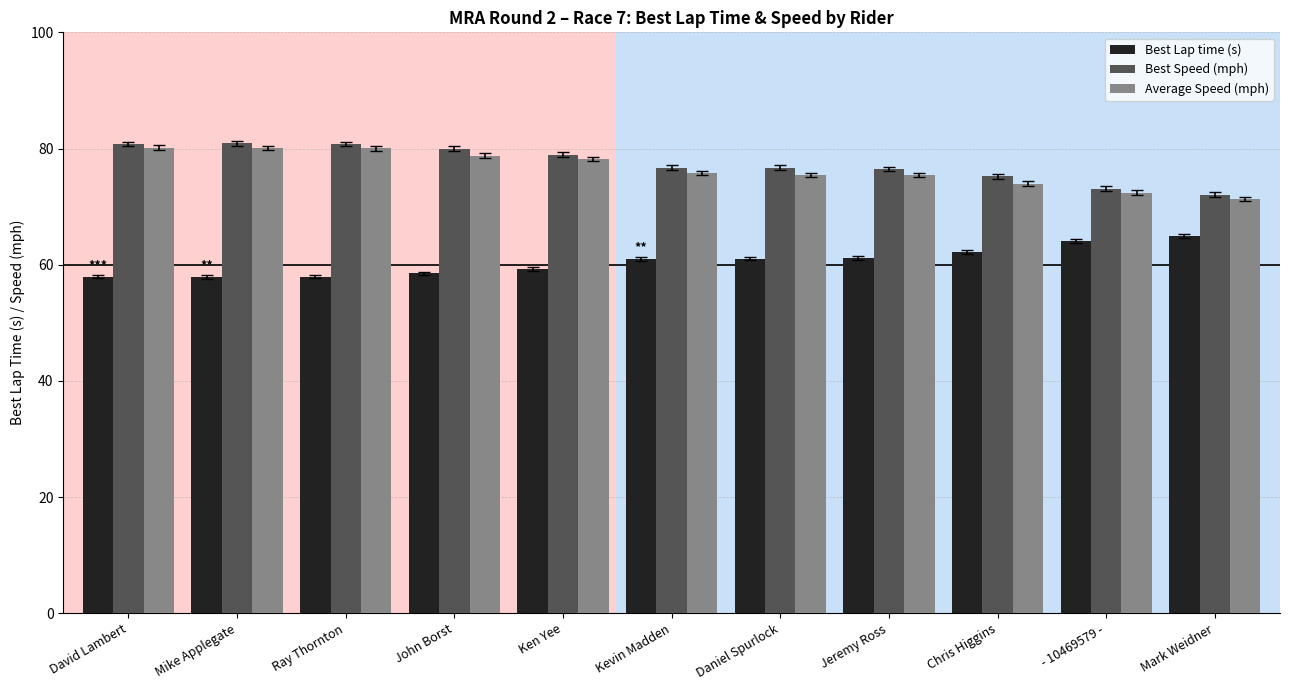

What is the difference between the highest and lowest values at Ken Yee?

19.7